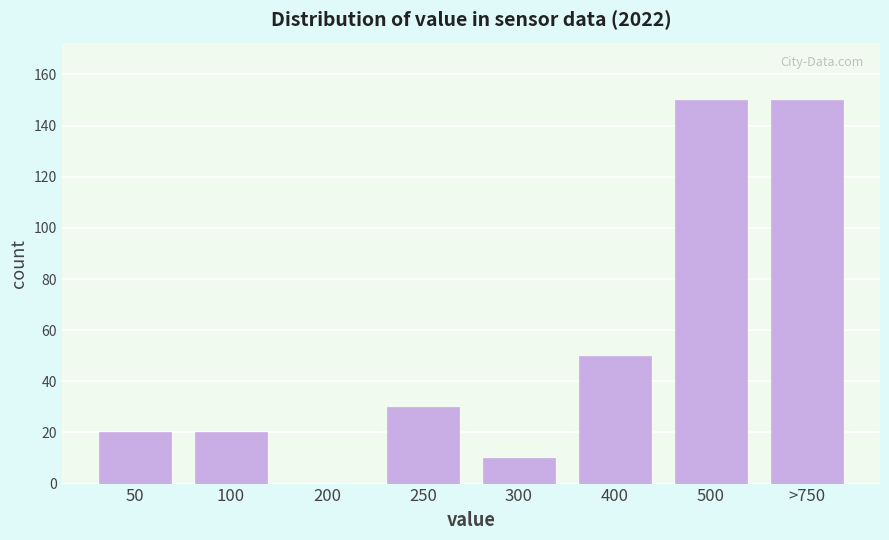

Reading left to right, transcribe all the data shown in this chart.

50=20	100=20	200=0	250=30	300=10	400=50	500=150	>750=150